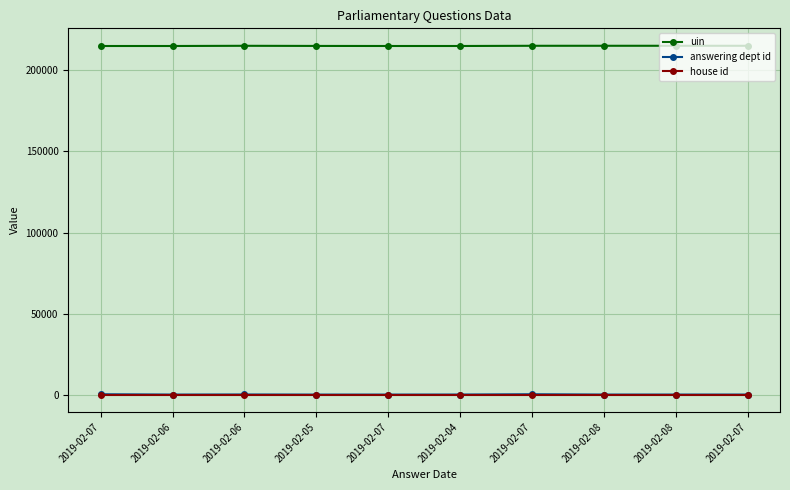

What is the sum of the uin values at 2019-02-08 and 2019-02-07?

430454